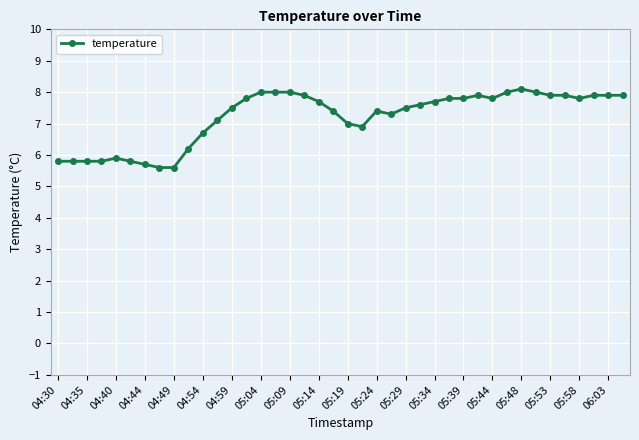

What is the difference between the maximum and minimum values?

2.5